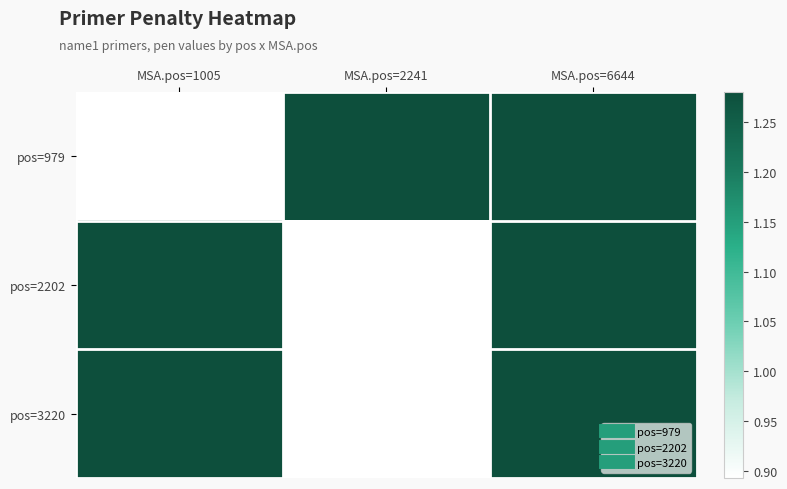

At which category is the sum across all series the highest?

MSA.pos=6644